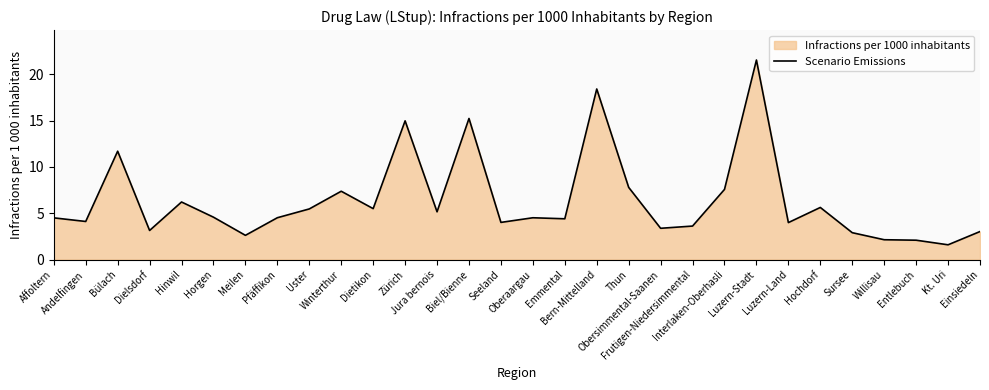

Reading left to right, what are all the values shown in this chart?

Affoltern=4.5	Andelfingen=4.1	Bülach=11.7	Dielsdorf=3.1	Hinwil=6.2	Horgen=4.6	Meilen=2.6	Pfäffikon=4.5	Uster=5.5	Winterthur=7.4	Dietikon=5.5	Zürich=15.0	Jura bernois=5.2	Biel/Bienne=15.2	Seeland=4.0	Oberaargau=4.5	Emmental=4.4	Bern-Mittelland=18.4	Thun=7.8	Obersimmental-Saanen=3.4	Frutigen-Niedersimmental=3.6	Interlaken-Oberhasli=7.6	Luzern-Stadt=21.6	Luzern-Land=4.0	Hochdorf=5.6	Sursee=2.9	Willisau=2.1	Entlebuch=2.1	Kt. Uri=1.6	Einsiedeln=3.0